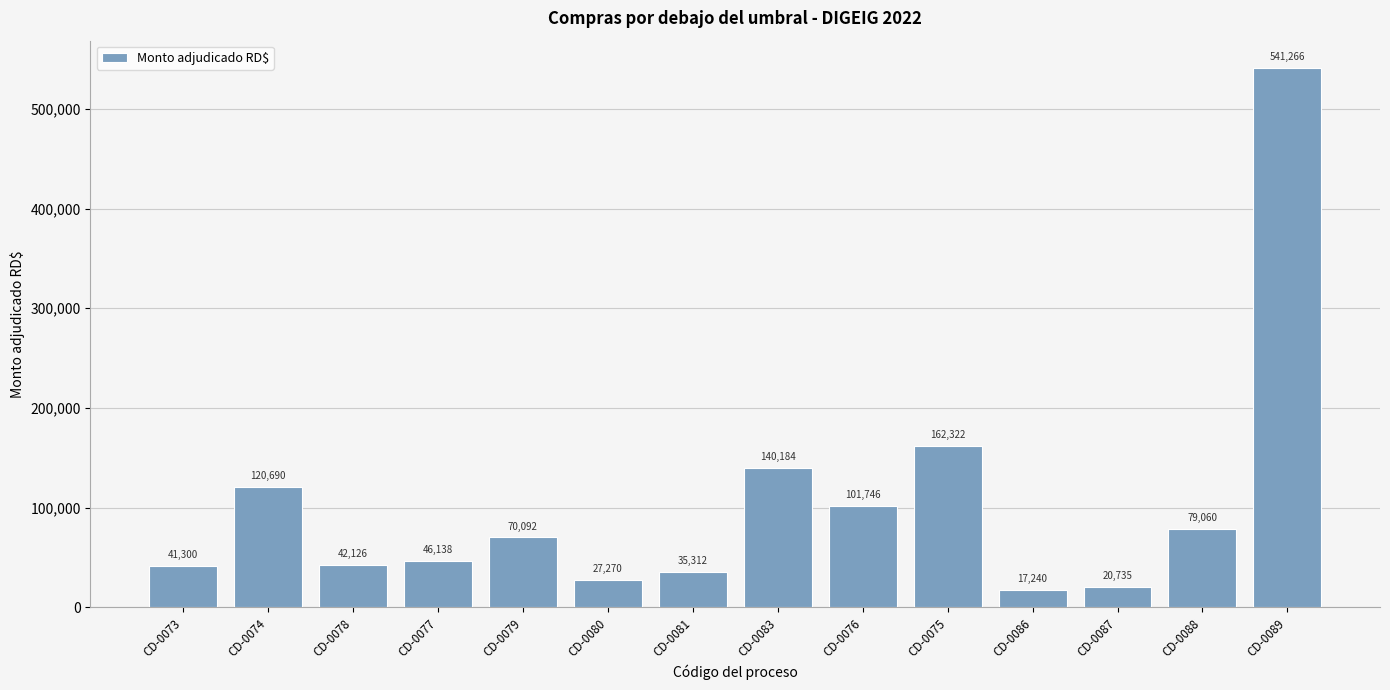

True or false: the data shows 28262.8 at CD-0077.

False